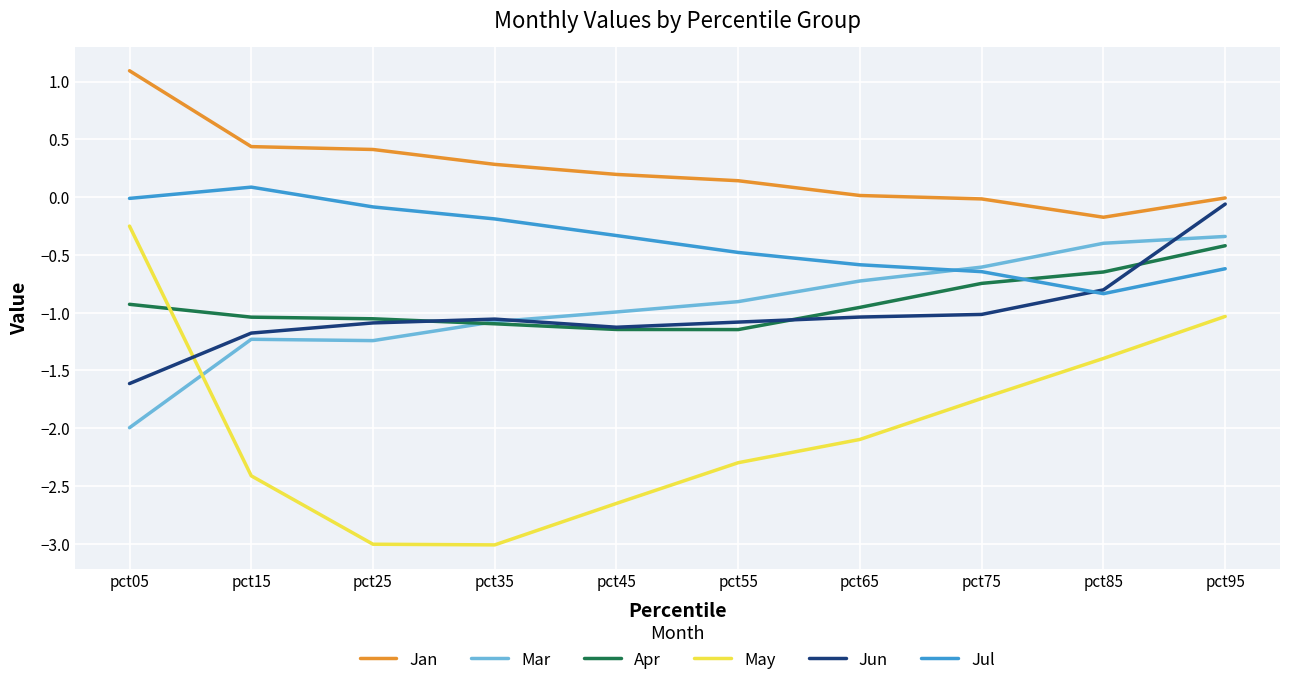

True or false: Jul and May intersect in this chart.

False